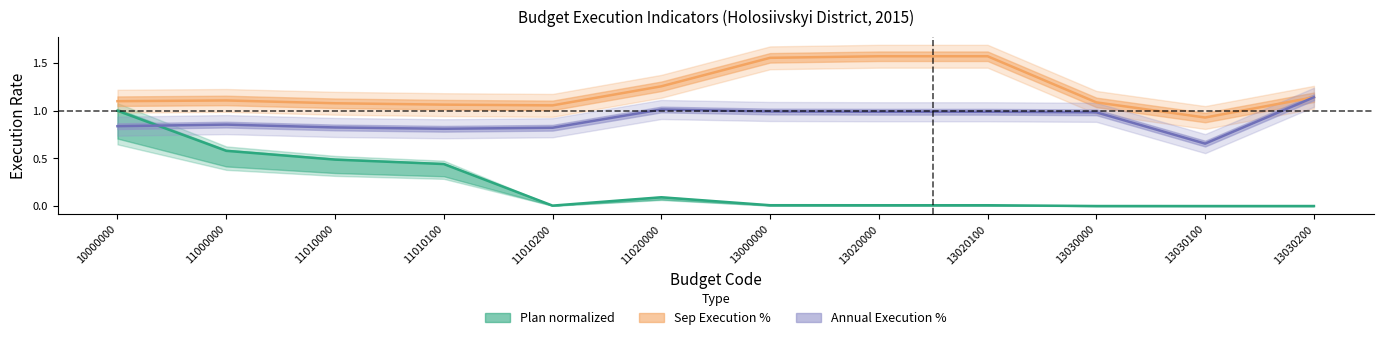

How many lines are shown in the chart?

3